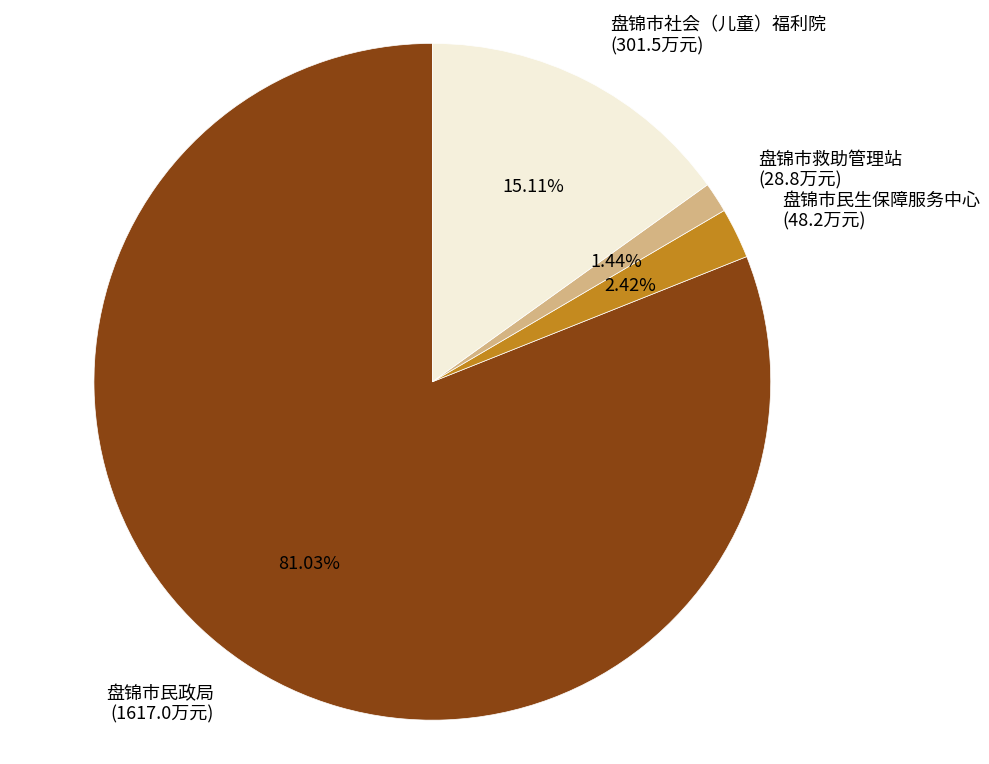

Which category has the biggest portion of the pie?

盘锦市民政局